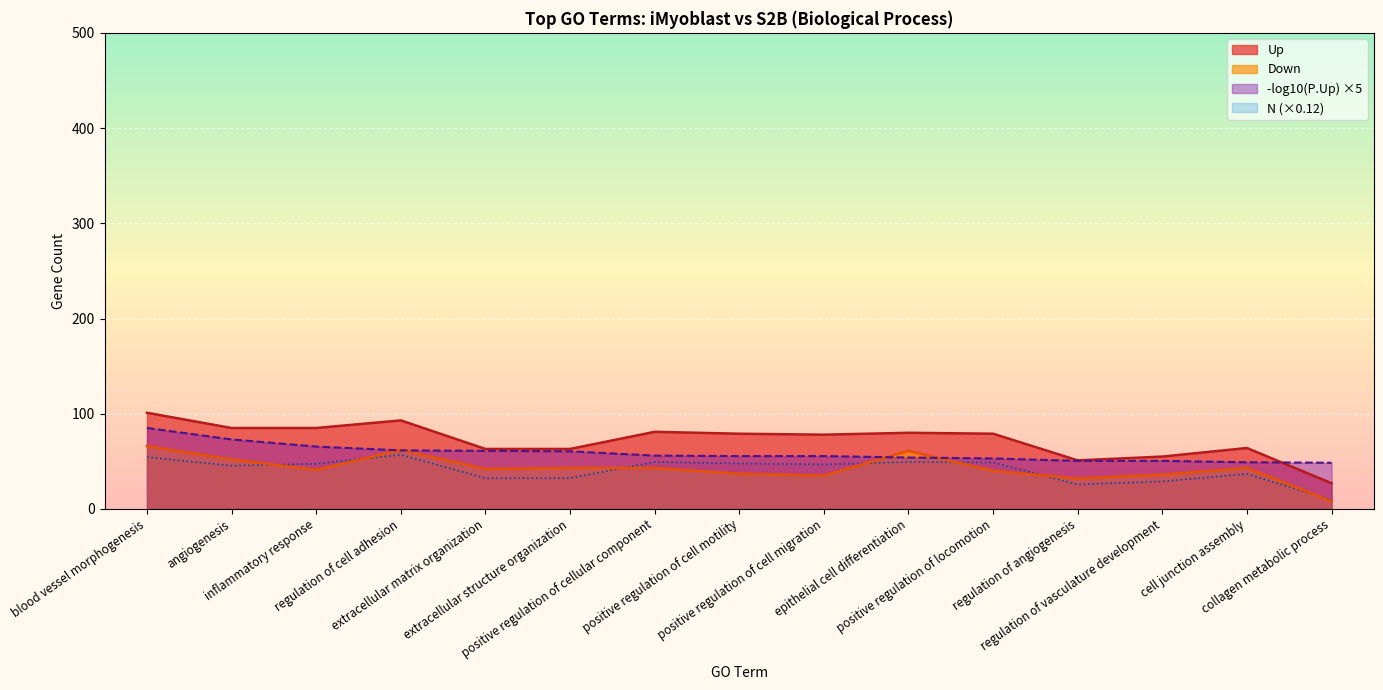

What position from the right is regulation of angiogenesis?

4